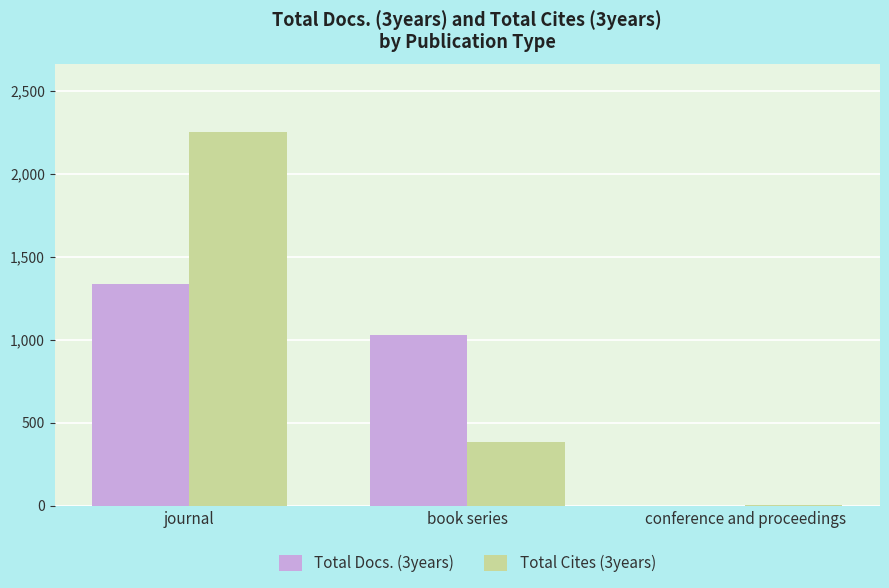

Are the bars horizontal?

No